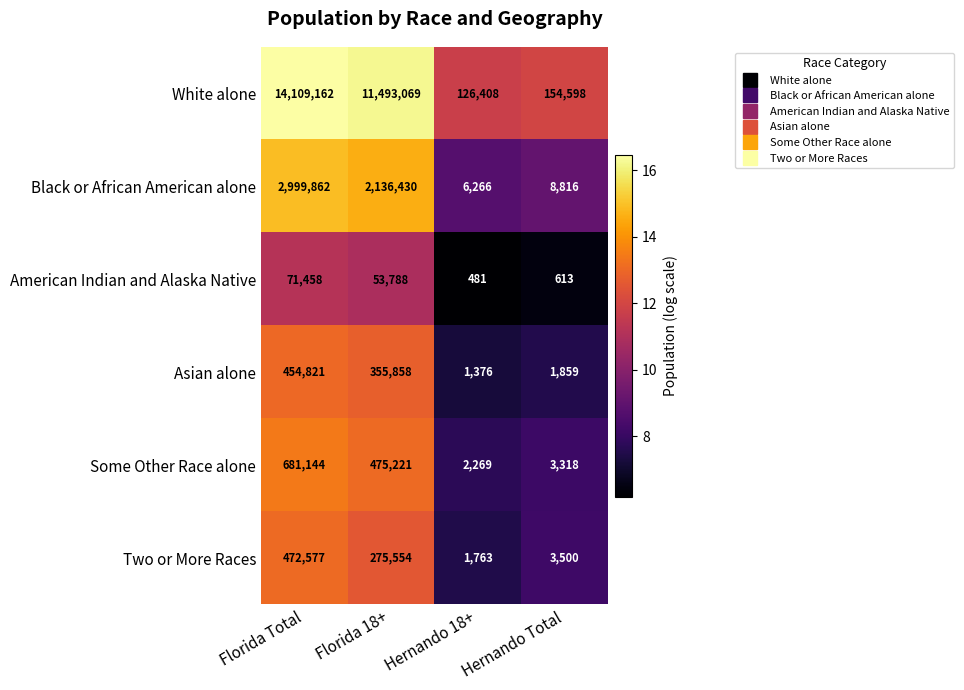

What is the total value across all series at Florida 18+?

14789920